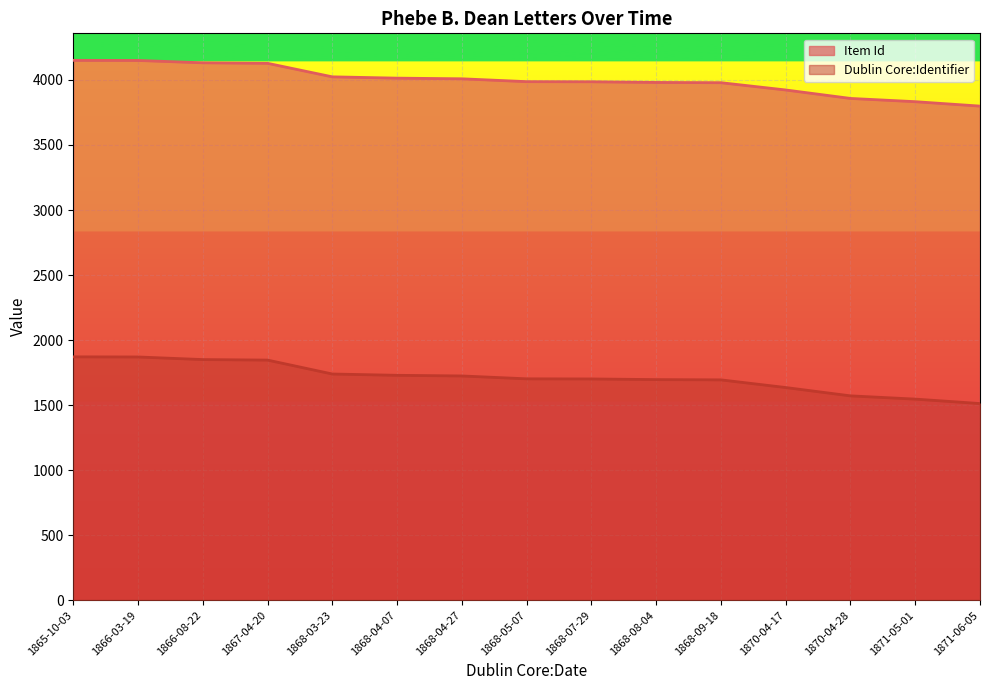

At which label does Item Id reach its minimum?

1871-06-05